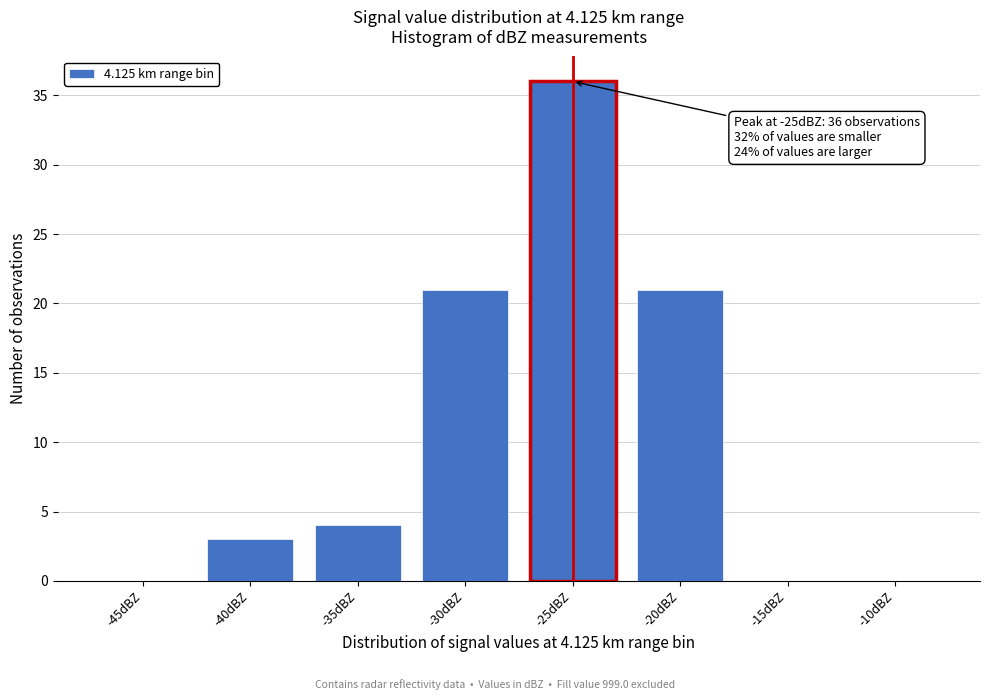

Reading left to right, extract all data points from this chart.

-45dBZ=0	-40dBZ=3	-35dBZ=4	-30dBZ=21	-25dBZ=36	-20dBZ=21	-15dBZ=0	-10dBZ=0